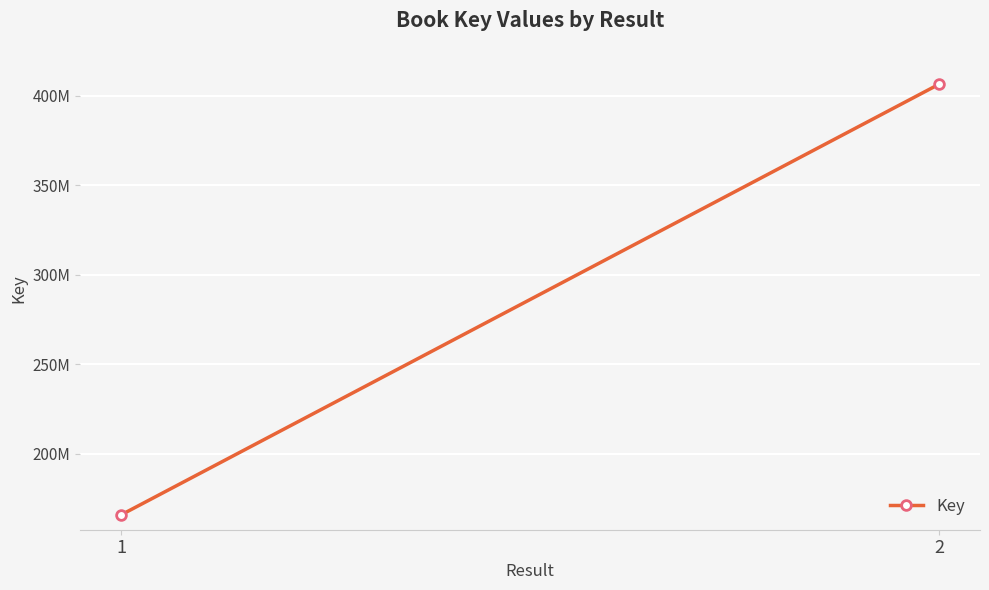

What is the value of the 2nd point from the left?

406316785